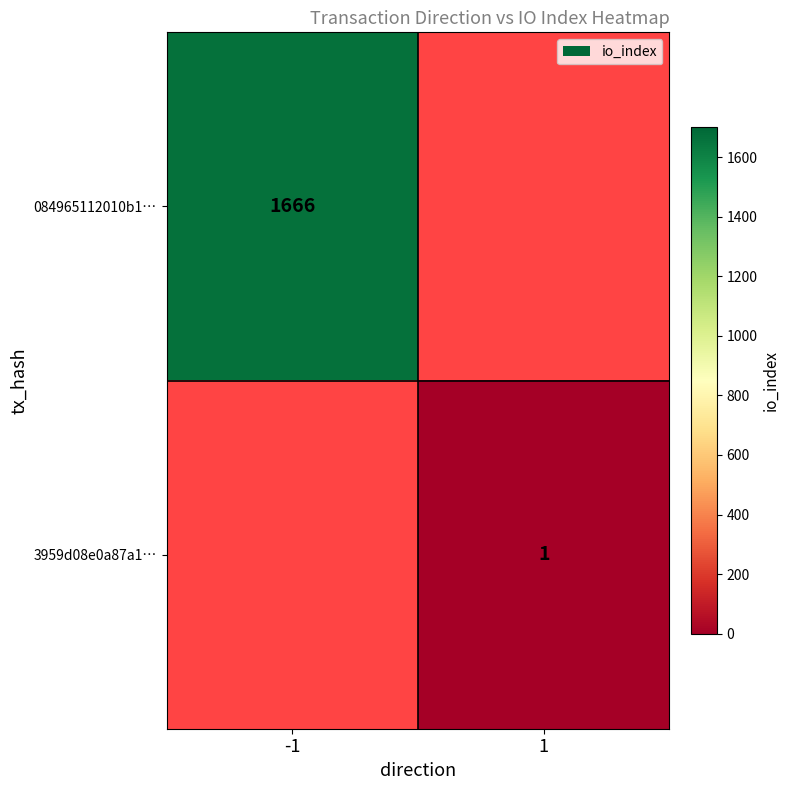

Which category has the highest value across all series?

-1